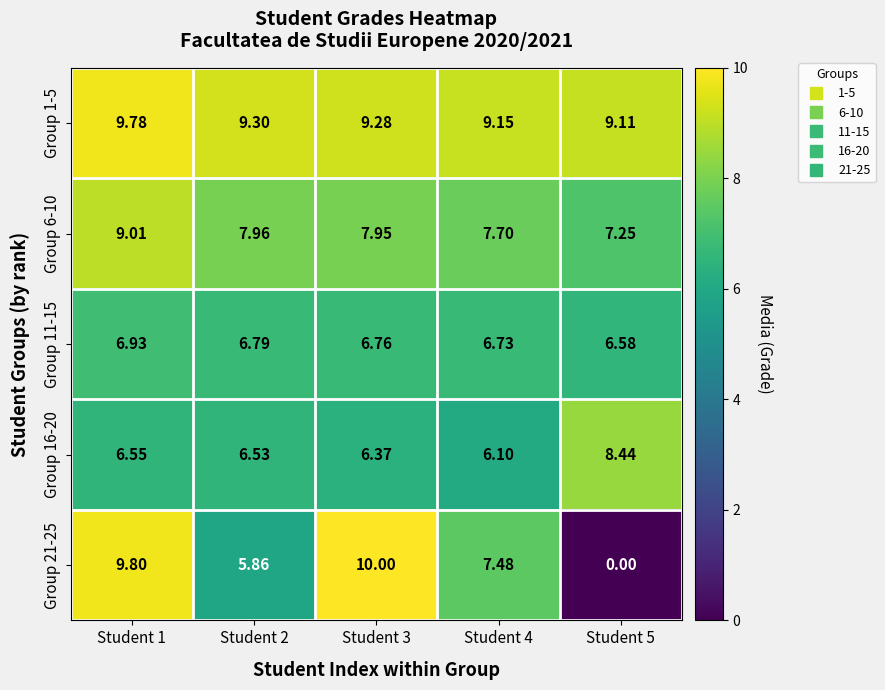

What is the total value across all series at Student 1?

42.1